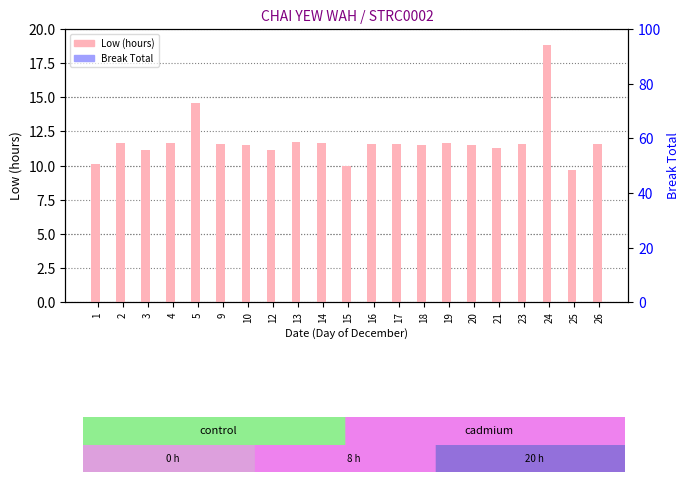

How many groups of bars are there?

21